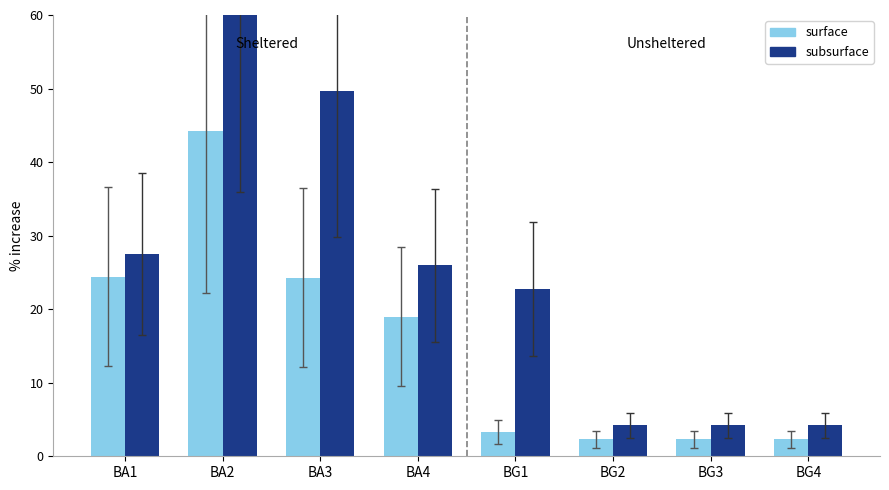

Count the number of data series in this chart.

2